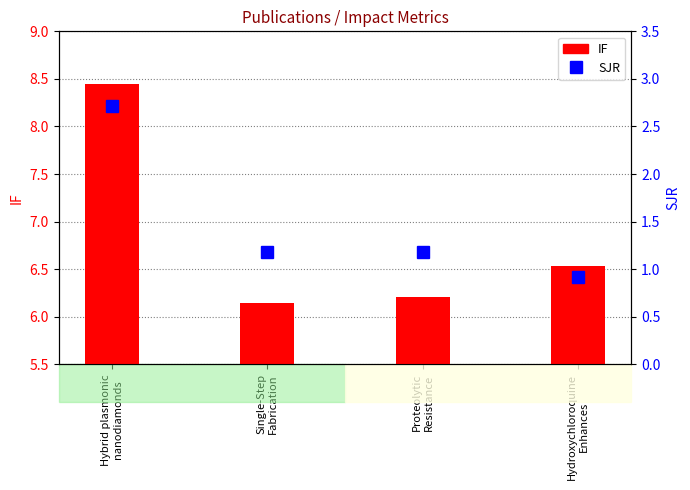

What is the minimum value for IF?

6.1